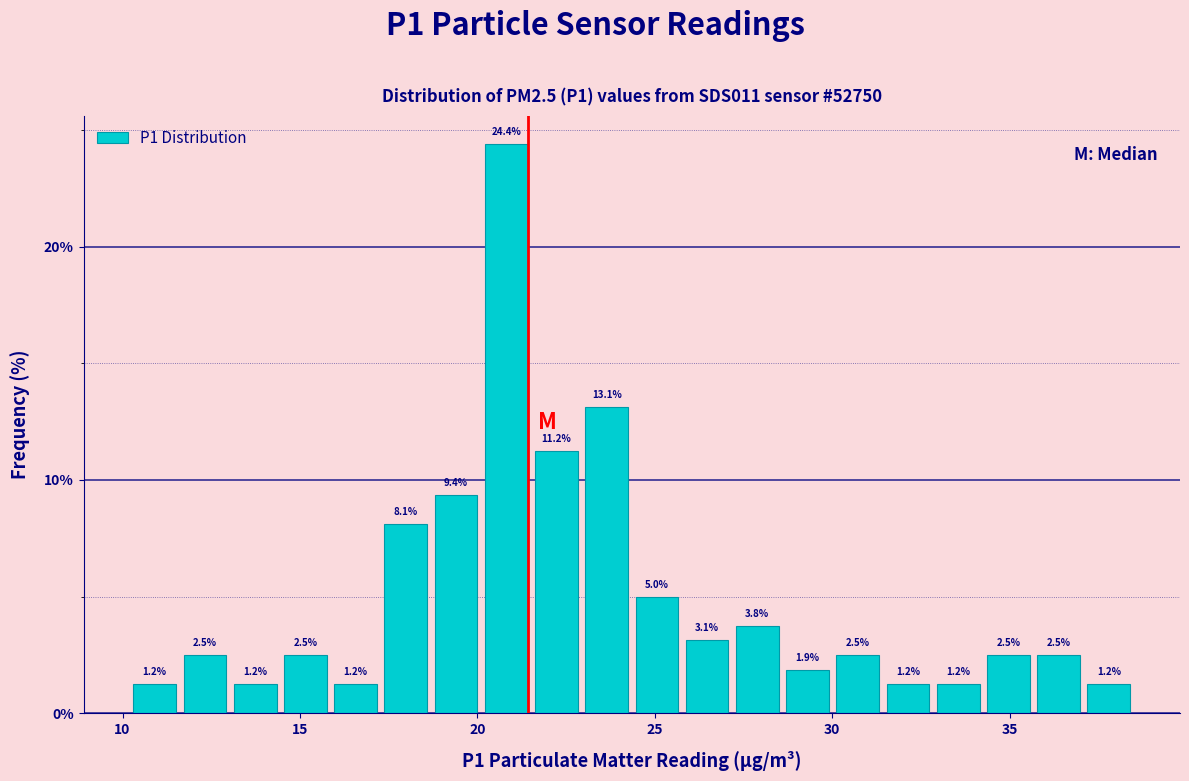

Around what value on the x-axis is the tallest bar? Give the approximate position of its centre, as read against the axis.

21.0